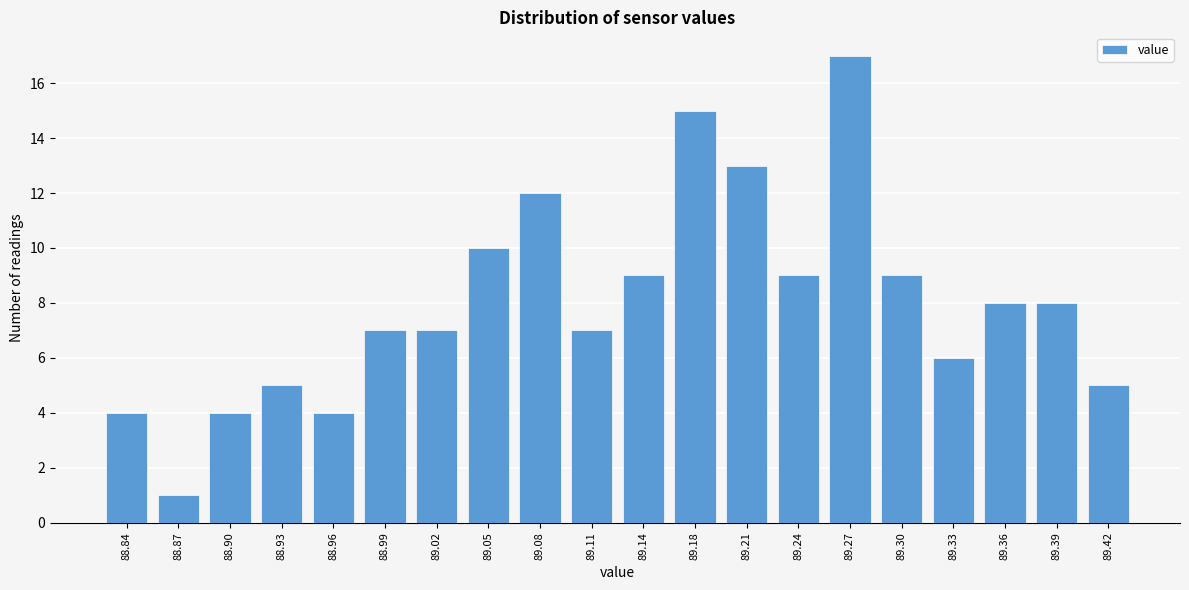

Reading left to right, extract all data points from this chart.

4	1	4	5	4	7	7	10	12	7	9	15	13	9	17	9	6	8	8	5